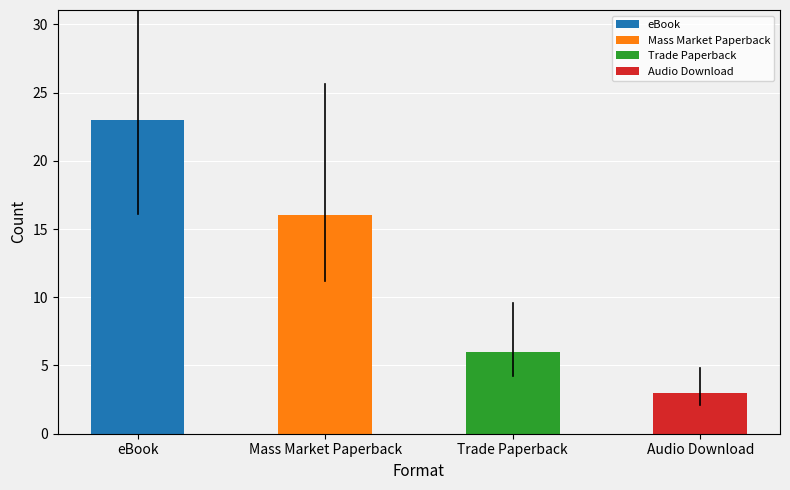

What is the label of the 1st bar from the left?

eBook